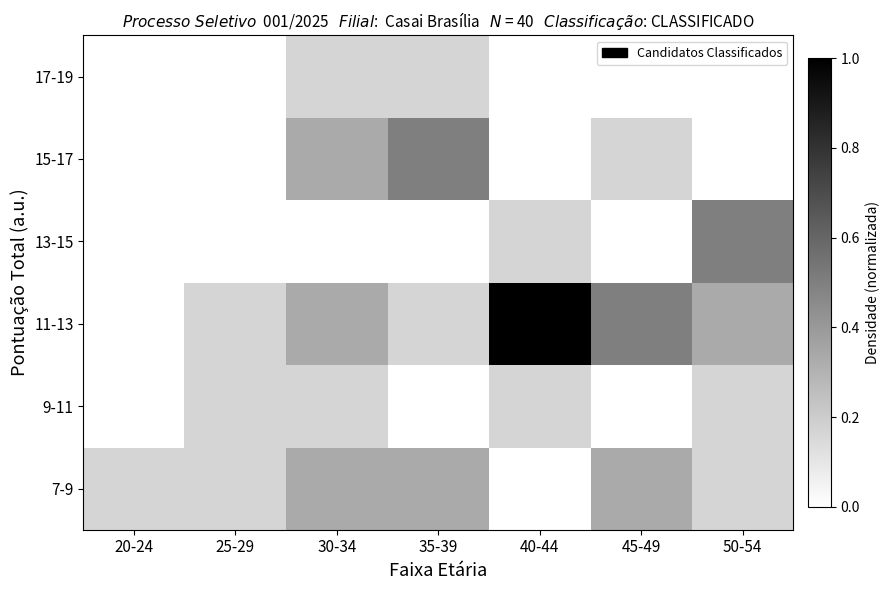

Which has a higher value, 35-39 or 50-54?

35-39